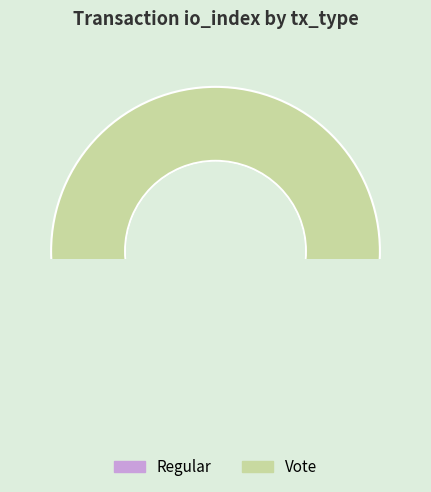

Which has a higher value, Regular or Vote?

Vote